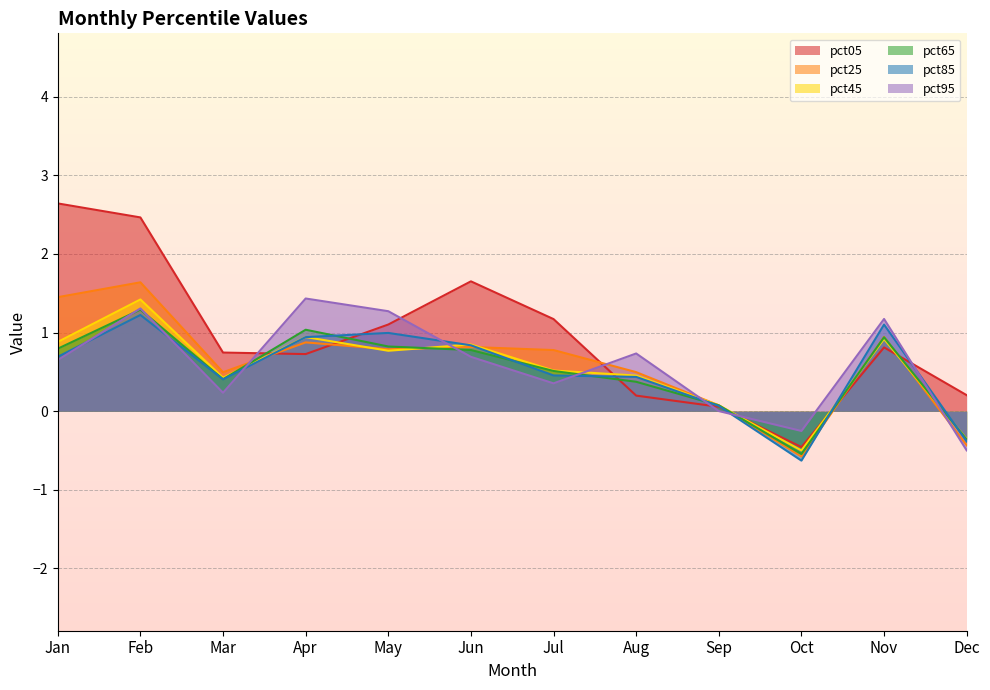

Reading right to left, what are all the values shown in this chart?

pct05: 0.2	0.8	-0.5	0.1	0.2	1.2	1.7	1.1	0.7	0.7	2.5	2.6
pct25: -0.4	0.9	-0.6	0.1	0.5	0.8	0.8	0.8	0.9	0.5	1.6	1.5
pct45: -0.4	0.9	-0.5	0.1	0.5	0.5	0.8	0.8	0.9	0.4	1.4	0.9
pct65: -0.4	0.9	-0.5	0.1	0.4	0.5	0.8	0.8	1.0	0.4	1.3	0.8
pct85: -0.4	1.1	-0.6	0.1	0.4	0.5	0.8	1.0	0.9	0.4	1.2	0.7
pct95: -0.5	1.2	-0.3	0.0	0.7	0.4	0.7	1.3	1.4	0.2	1.3	0.7